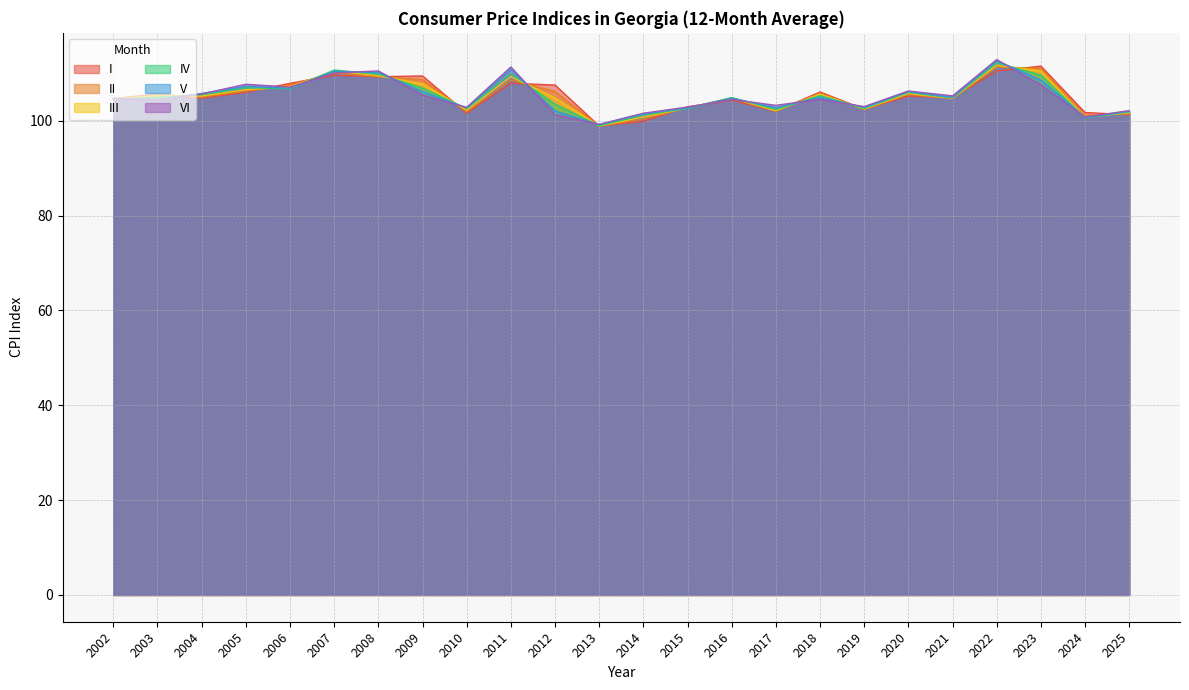

What is the maximum value for IV?

112.2